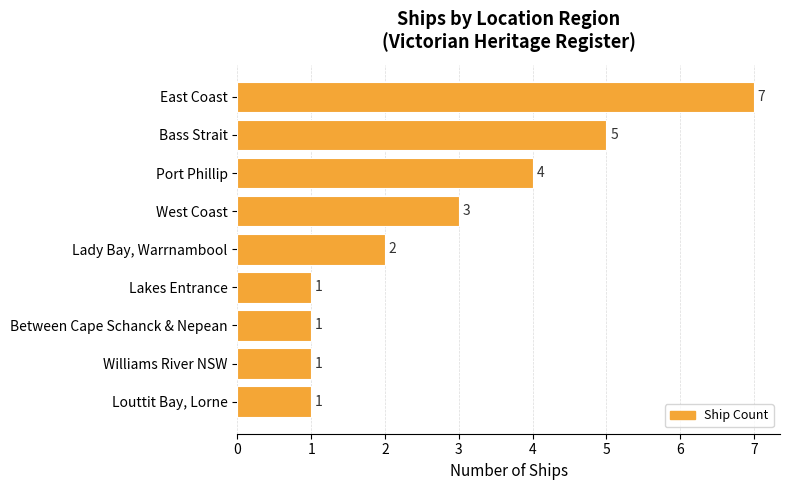

True or false: the data shows 1 at Between Cape Schanck & Nepean.

True